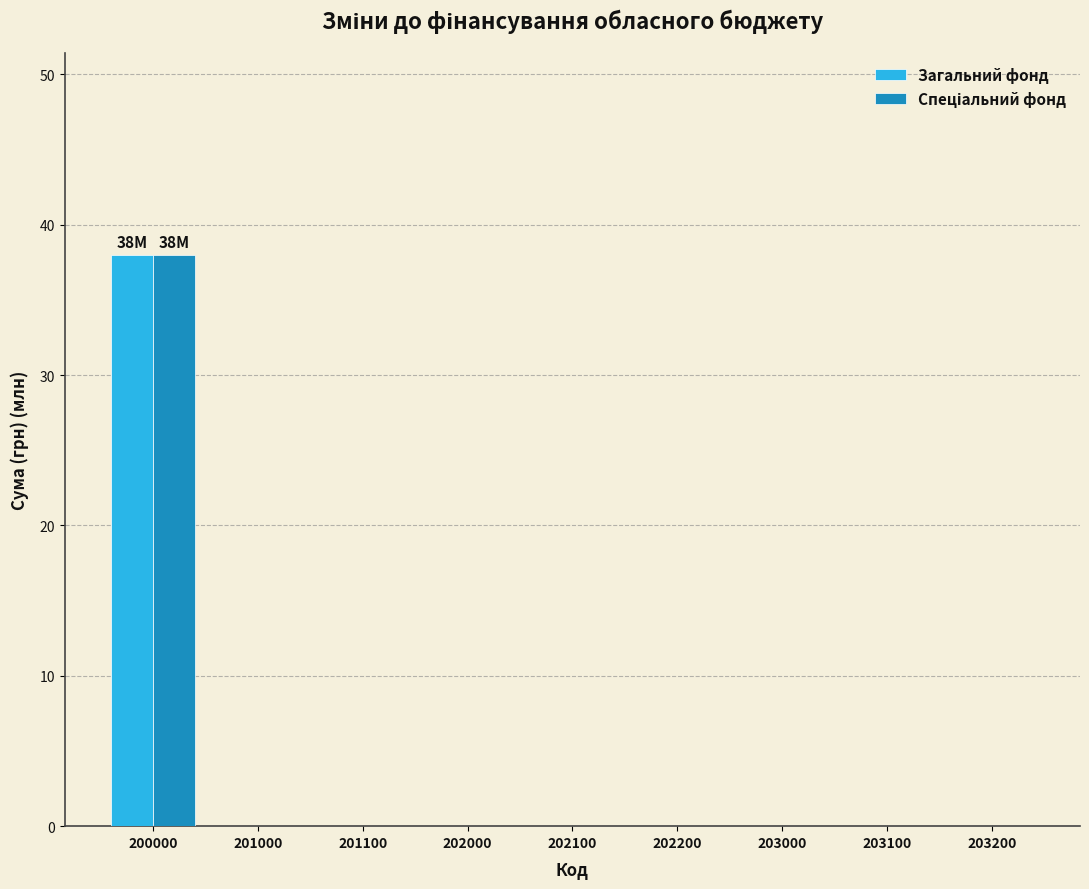

At which category is the sum across all series the highest?

200000